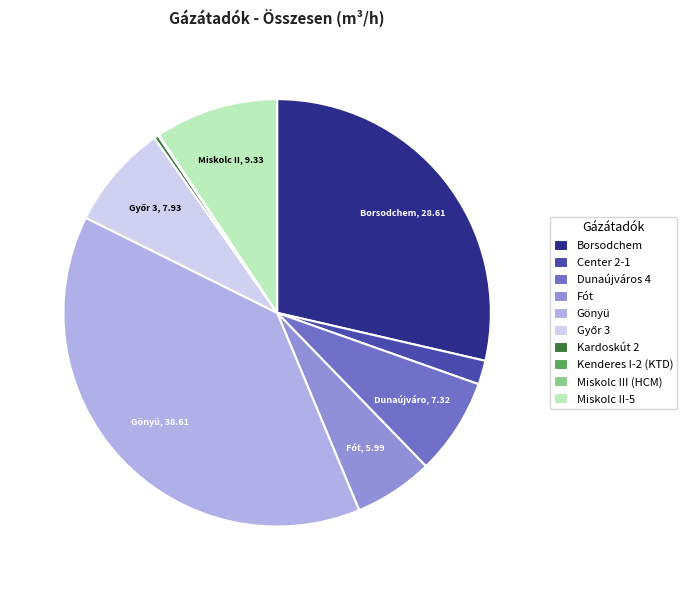

Approximately how many times larger is the value at Gönyü compared to Borsodchem?

1.3